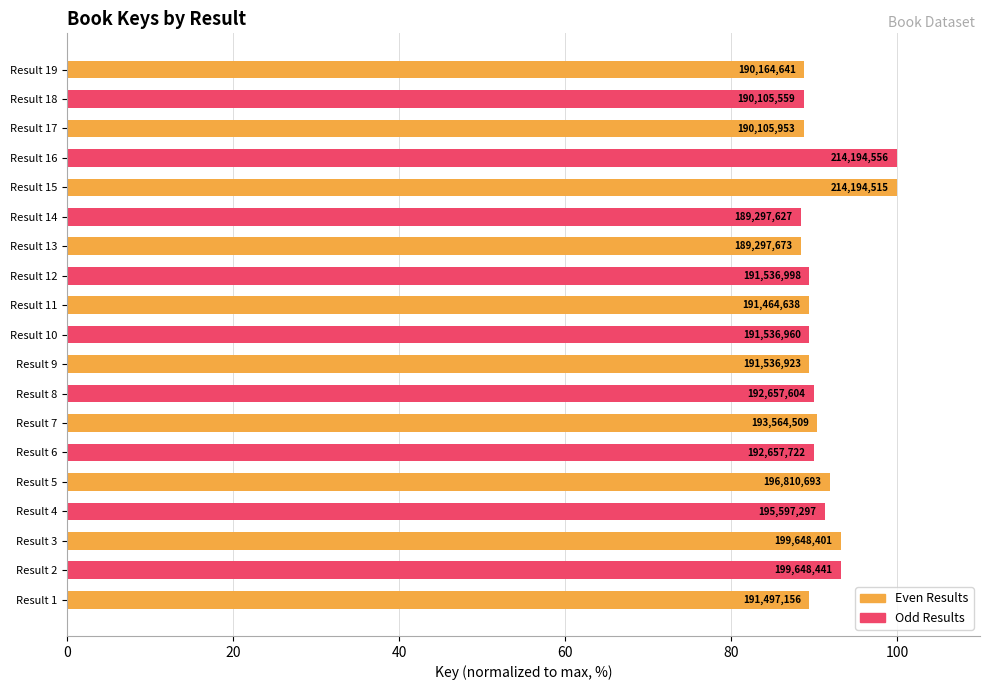

What is the difference between the maximum and minimum values?

11.6